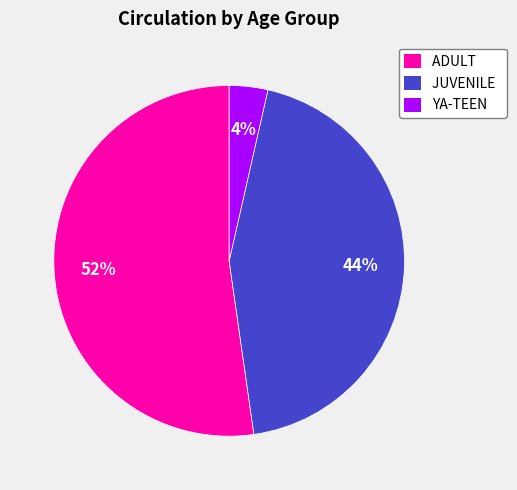

Approximately how many times larger is the value at YA-TEEN compared to ADULT?

0.1